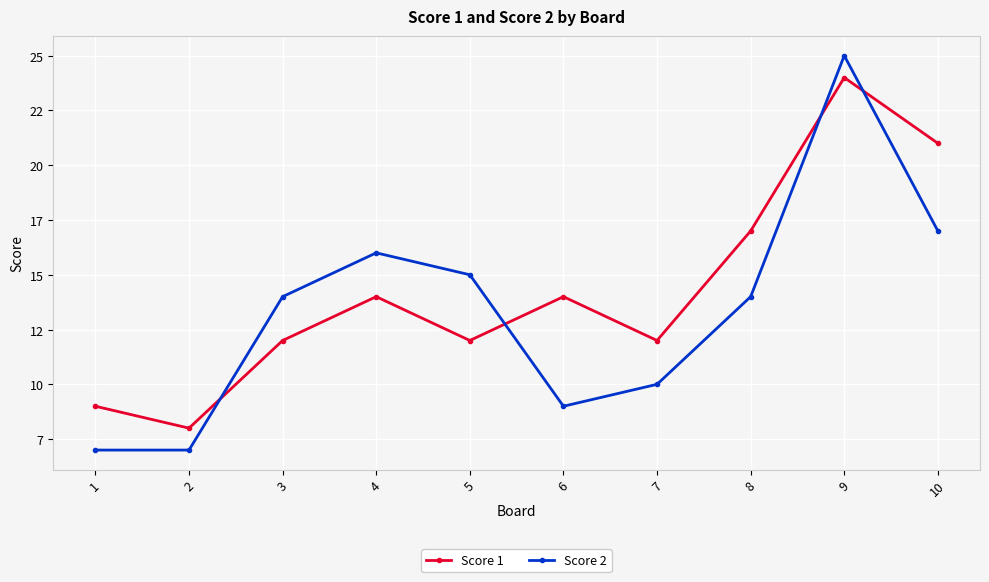

After their last crossing, which series has the higher values: Score 1 or Score 2?

Score 1